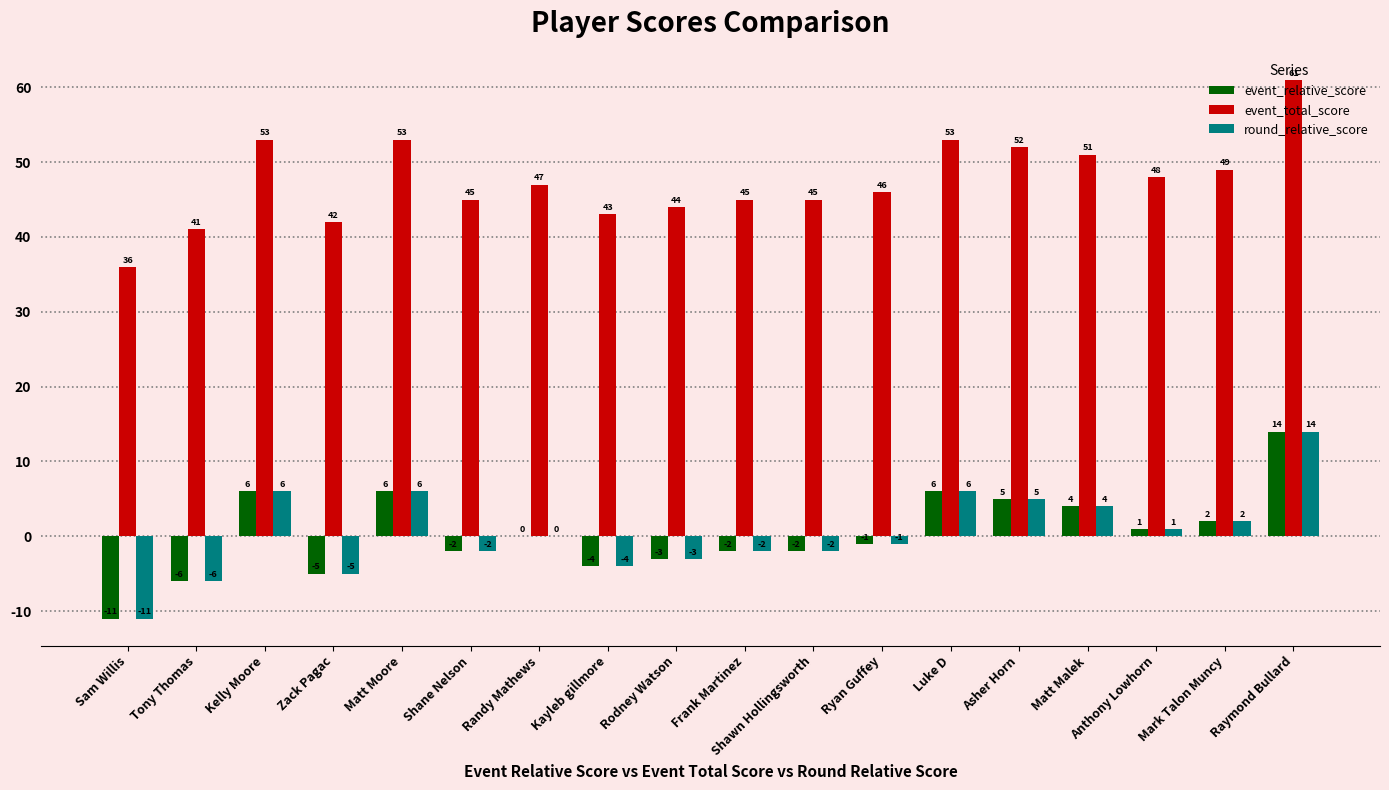

How many categories are shown in the chart?

18